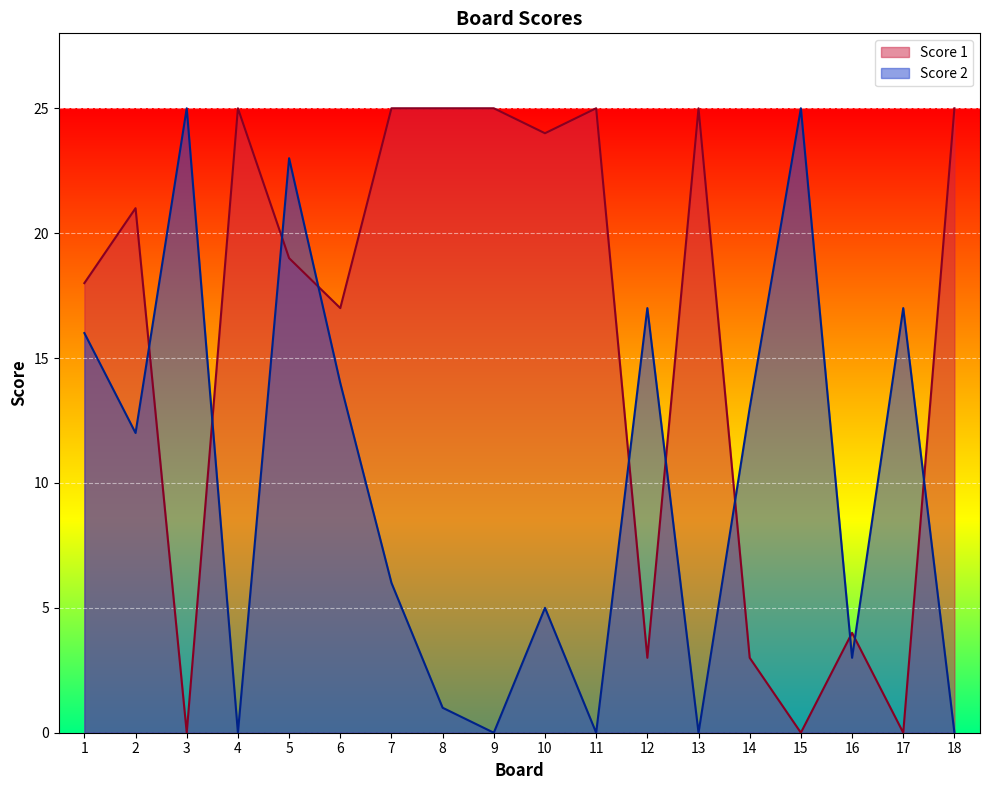

Reading right to left, extract all data points from this chart.

Score 1: 18=25	17=0	16=4	15=0	14=3	13=25	12=3	11=25	10=24	9=25	8=25	7=25	6=17	5=19	4=25	3=0	2=21	1=18
Score 2: 18=0	17=17	16=3	15=25	14=13	13=0	12=17	11=0	10=5	9=0	8=1	7=6	6=14	5=23	4=0	3=25	2=12	1=16